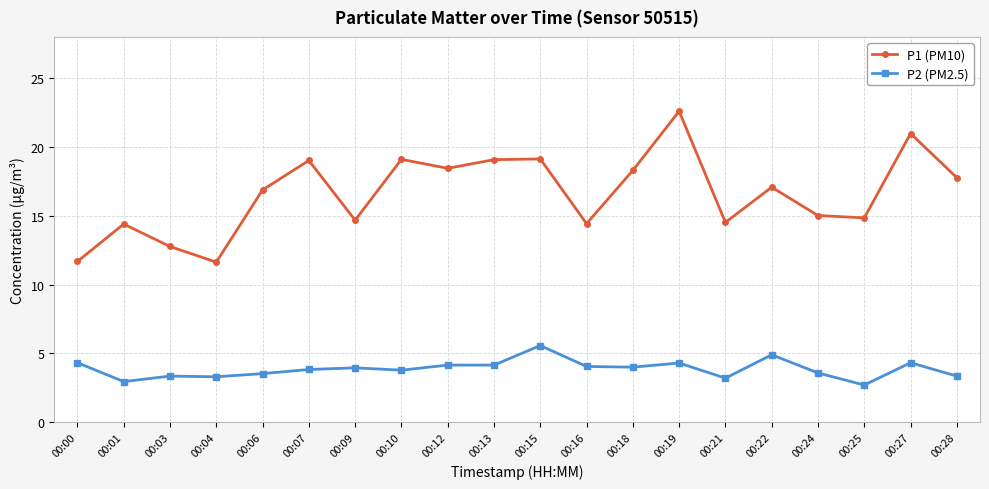

True or false: P2 (PM2.5) and P1 (PM10) cross at least once.

False